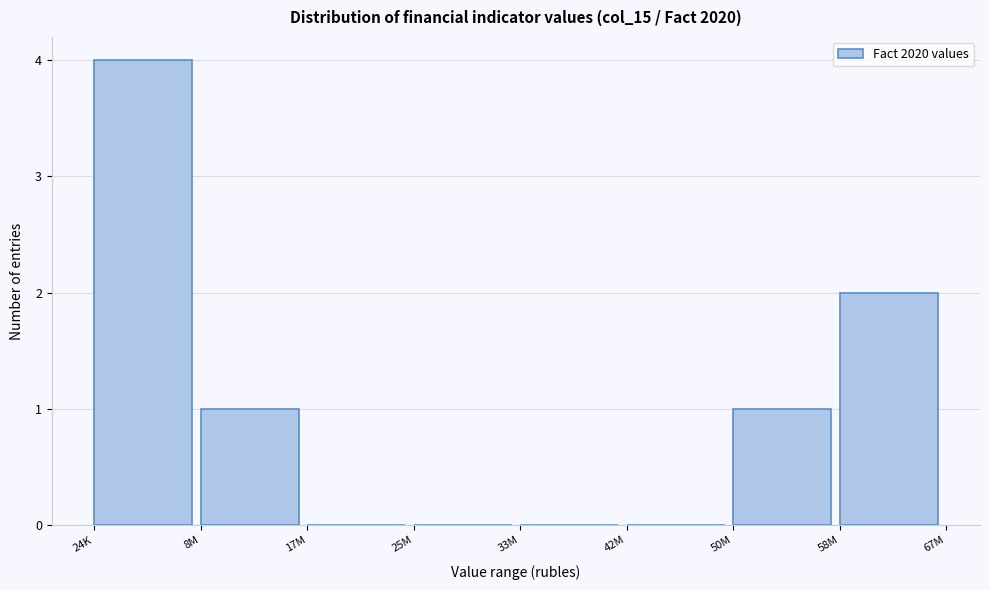

Reading left to right, transcribe all the data shown in this chart.

24K=4	8M=1	17M=0	25M=0	33M=0	42M=0	50M=1	58M=2